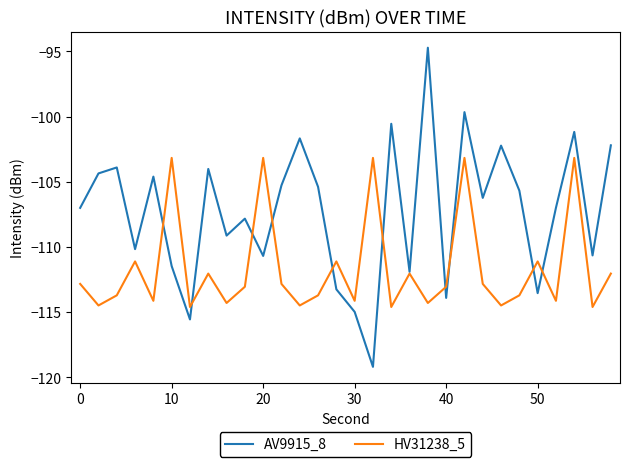

What is the smallest value displayed?

-119.2